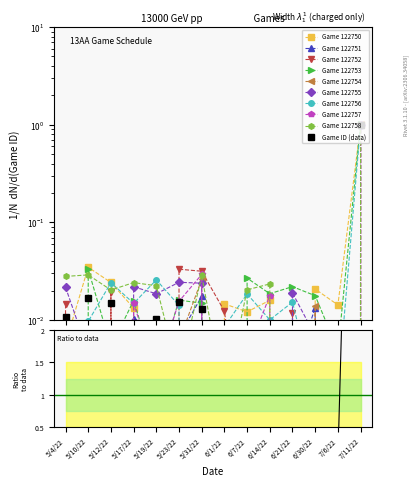

Where is the first local minimum?

5/17/22